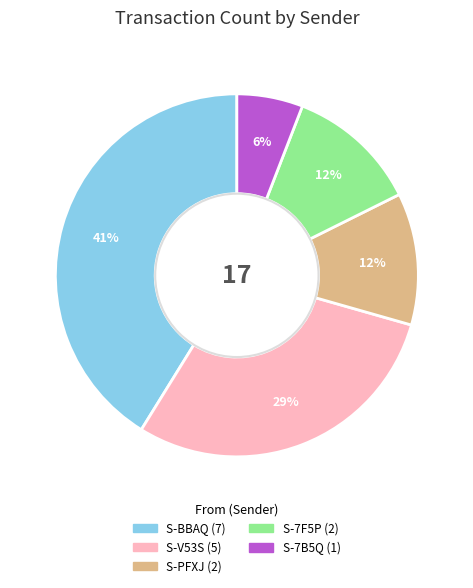

How many slices are in this pie chart?

5